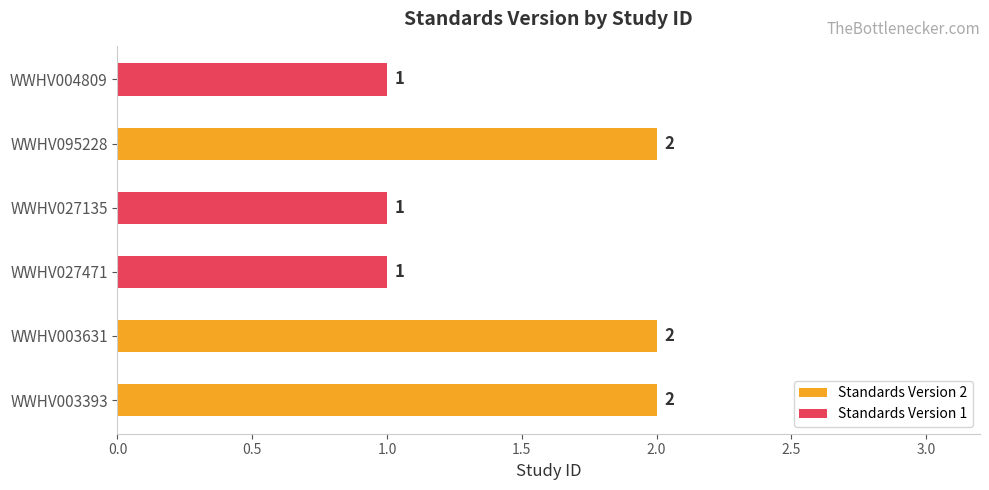

What is the maximum value shown in the chart?

2